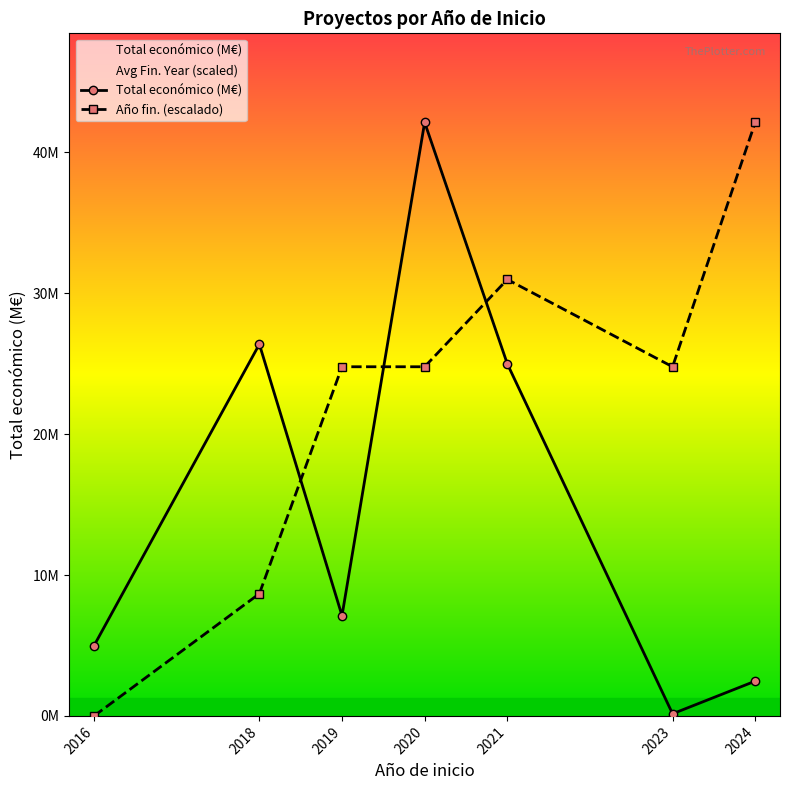

Which category has the lowest value in the Año fin. (escalado) series?

2016